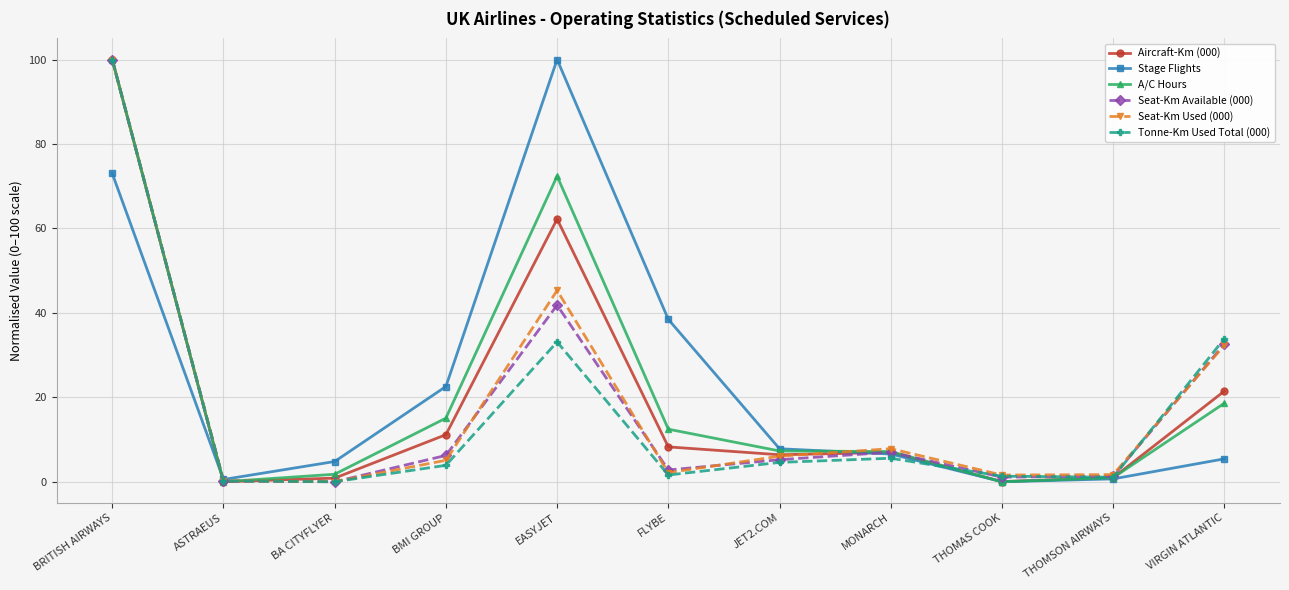

Is the value of Aircraft-Km (000) at FLYBE greater than the value of A/C Hours at FLYBE?

No